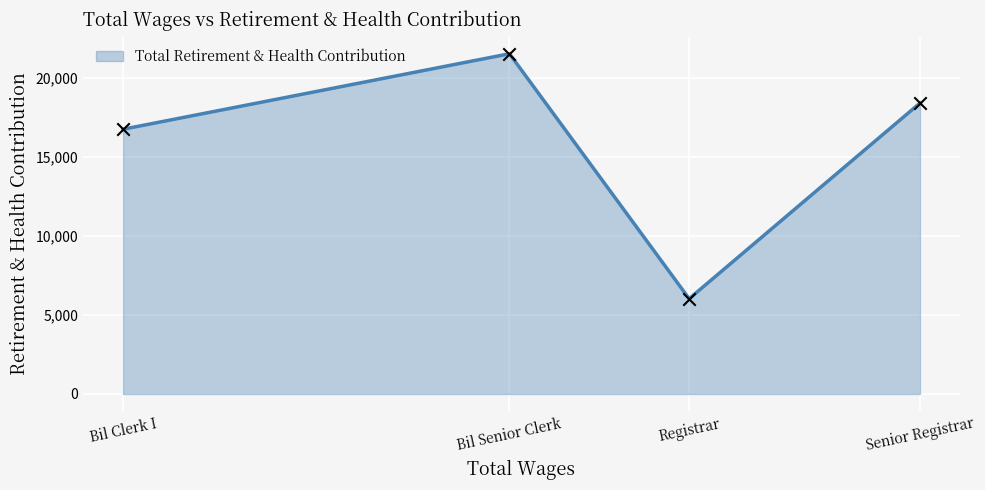

Approximately how many times larger is the value at Bil Clerk I compared to Registrar?

2.8